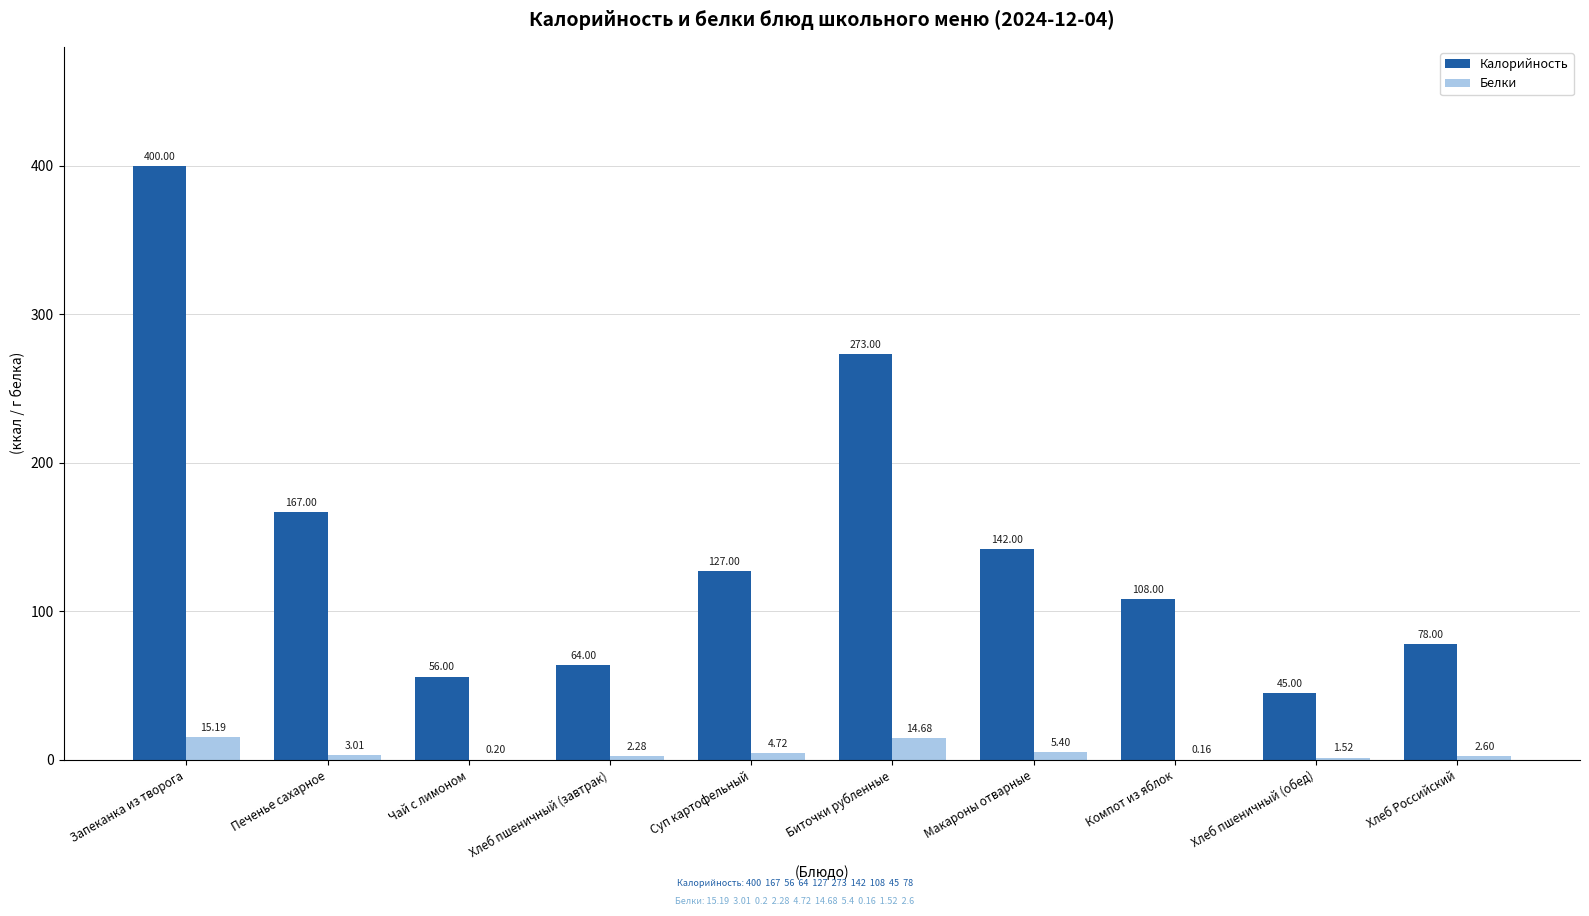

Are the bars horizontal?

No